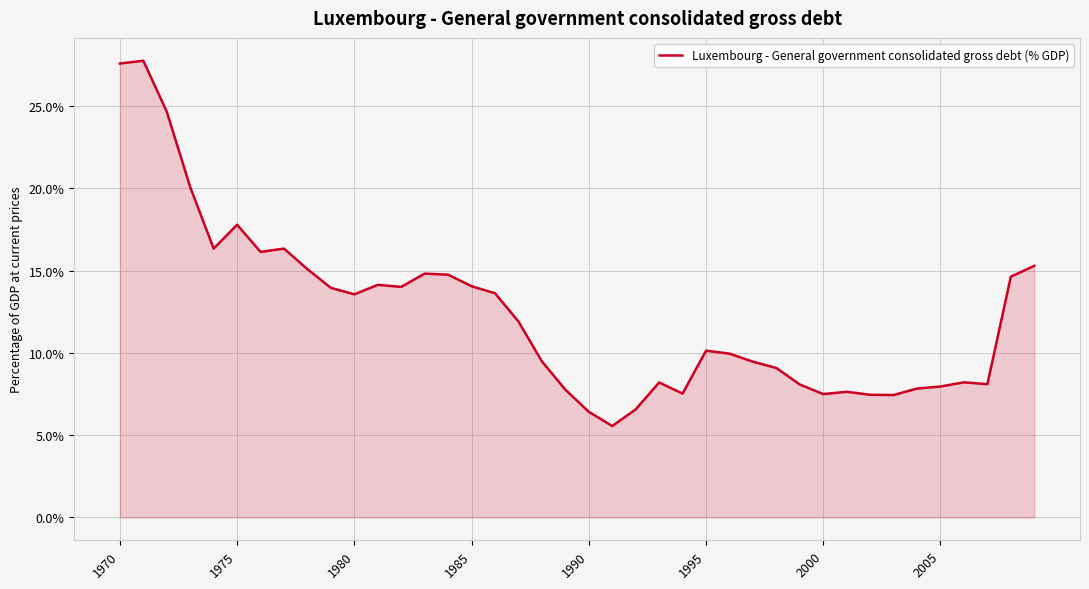

What is the difference between the maximum and minimum values?

22.2